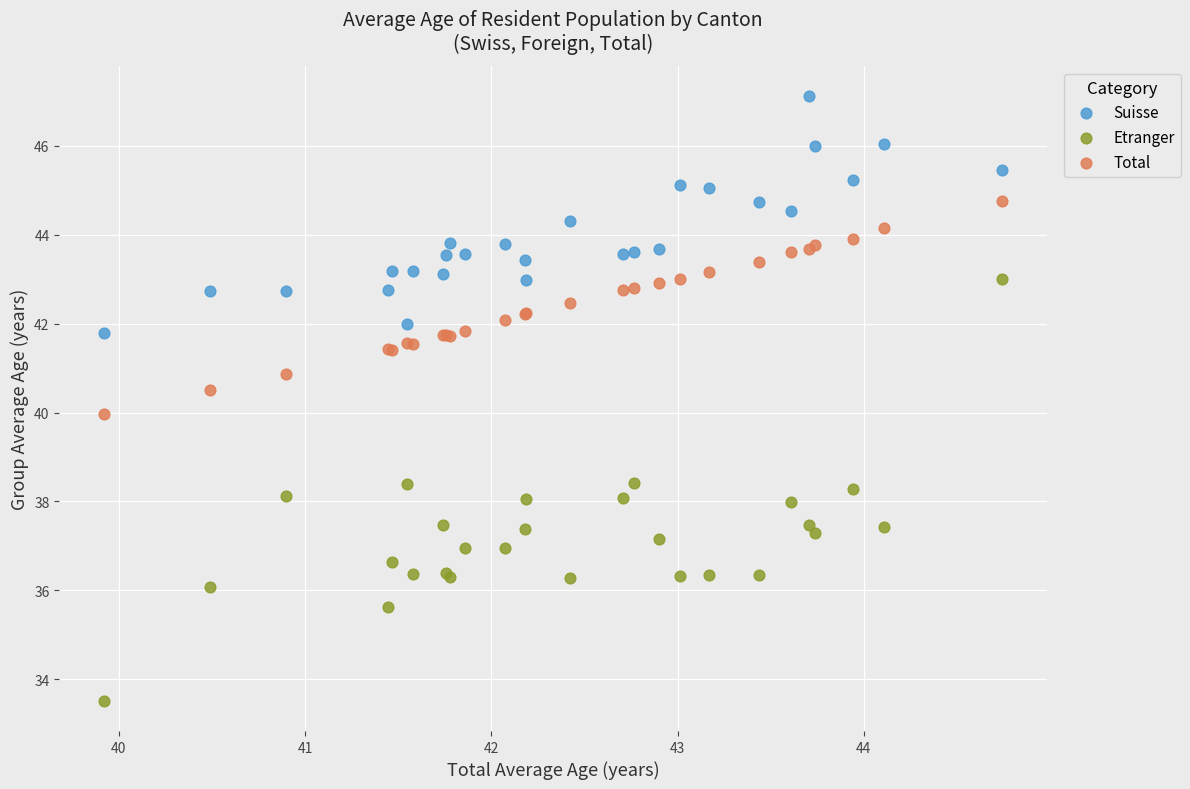

Which series contains the lowest Y value?

Etranger